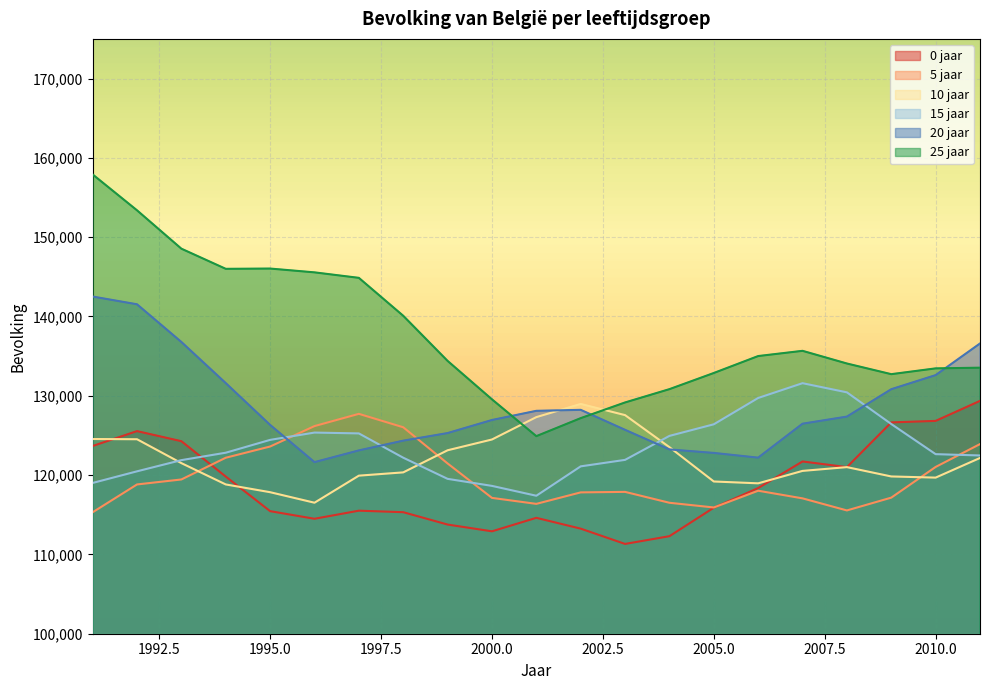

What are all the series names shown in the legend?

0 jaar, 5 jaar, 10 jaar, 15 jaar, 20 jaar, 25 jaar